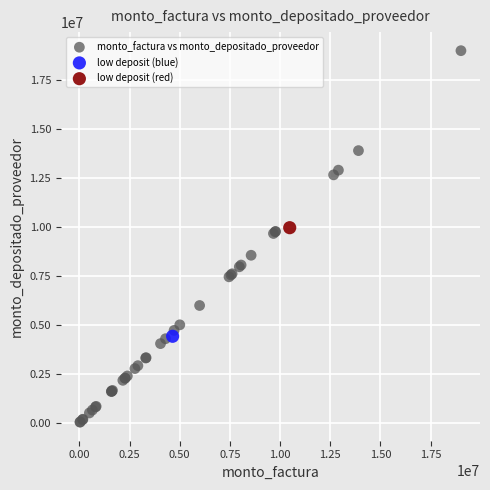

What are all the series names shown in the legend?

monto_factura vs monto_depositado_proveedor, low deposit (blue), low deposit (red)